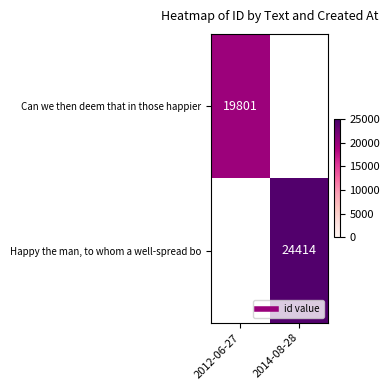

The value of Can we then deem that in those happier at 2012-06-27 is 19801.0. True or false?

True